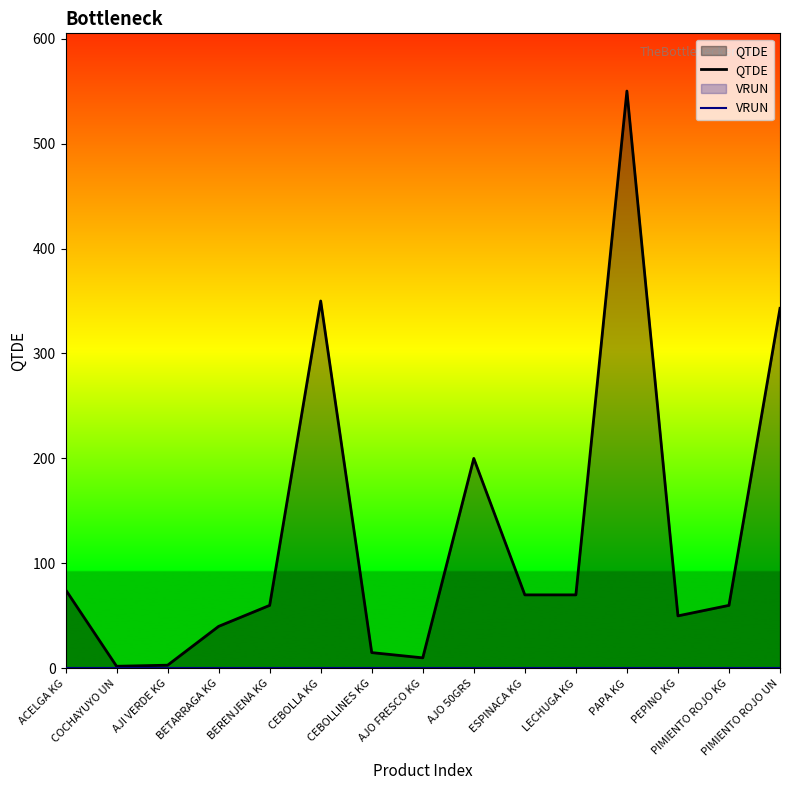

The QTDE series shows 10 at AJO FRESCO KG. True or false?

True